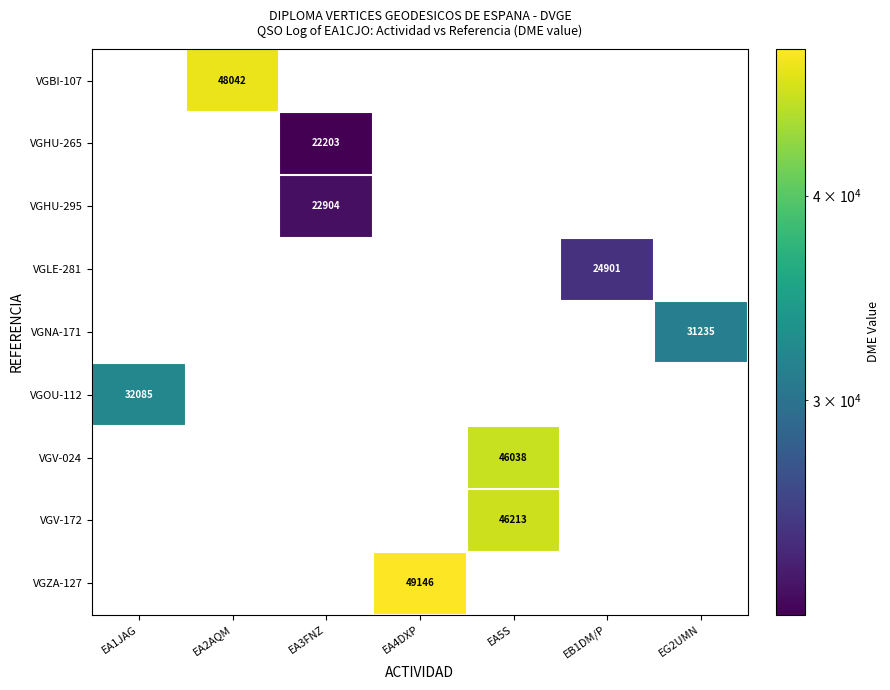

How many distinct data groups are displayed?

9